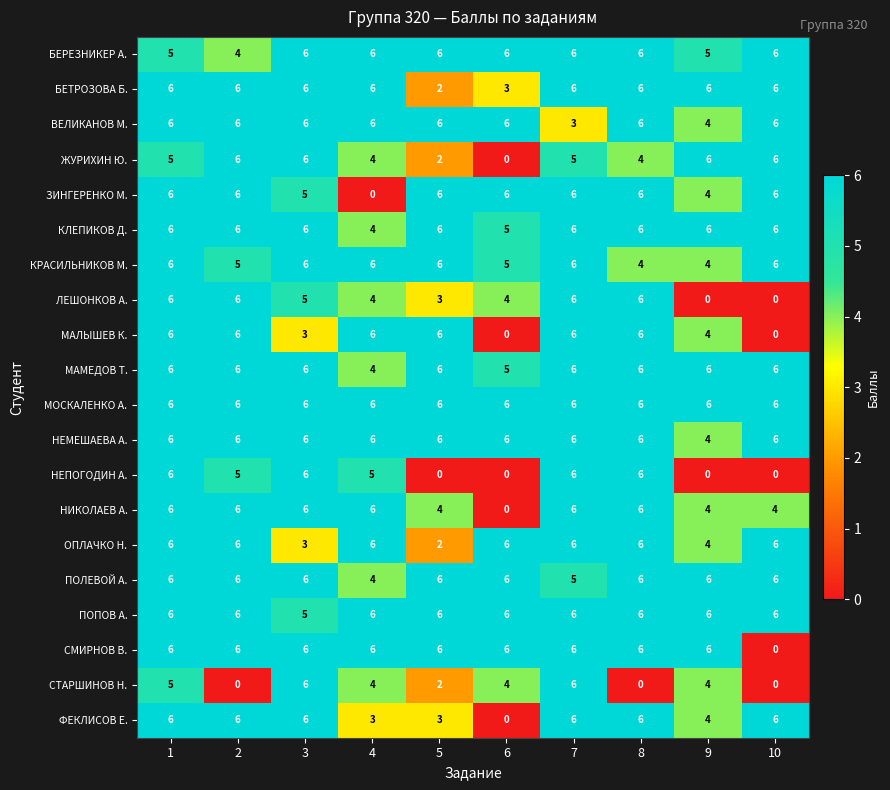

How many data points does each series have?

10